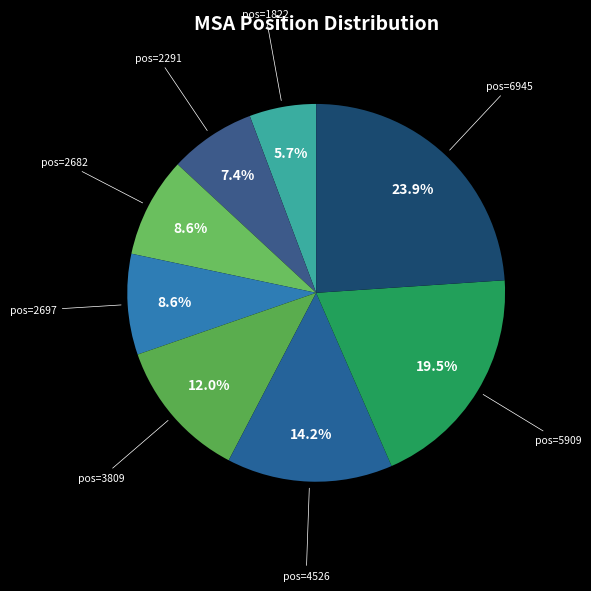

Rank the categories by value from highest to lowest.

6945, 5909, 4526, 3809, 2697, 2682, 2291, 1822